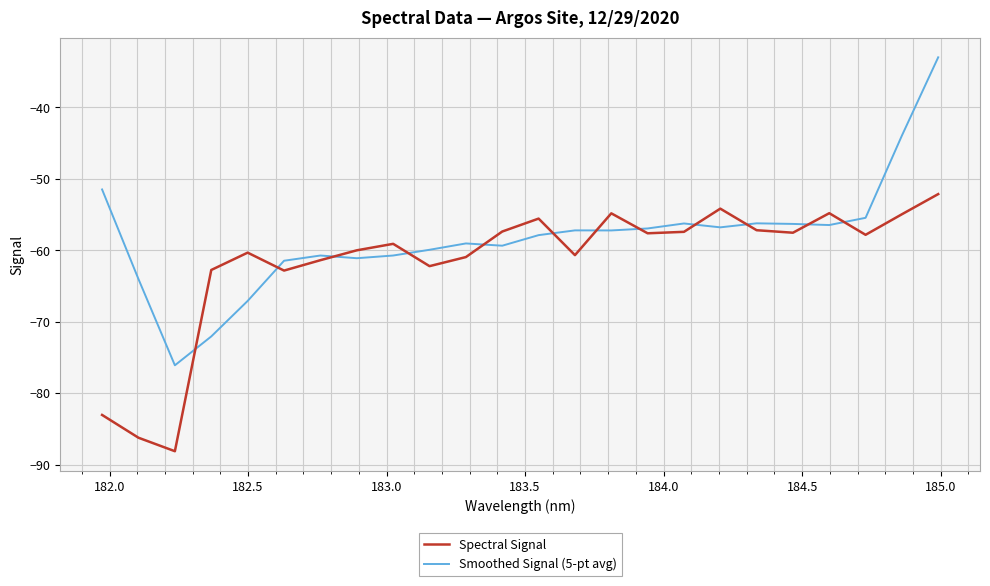

Rank the series by their average value, from lowest to highest.

Spectral Signal, Smoothed Signal (5-pt avg)